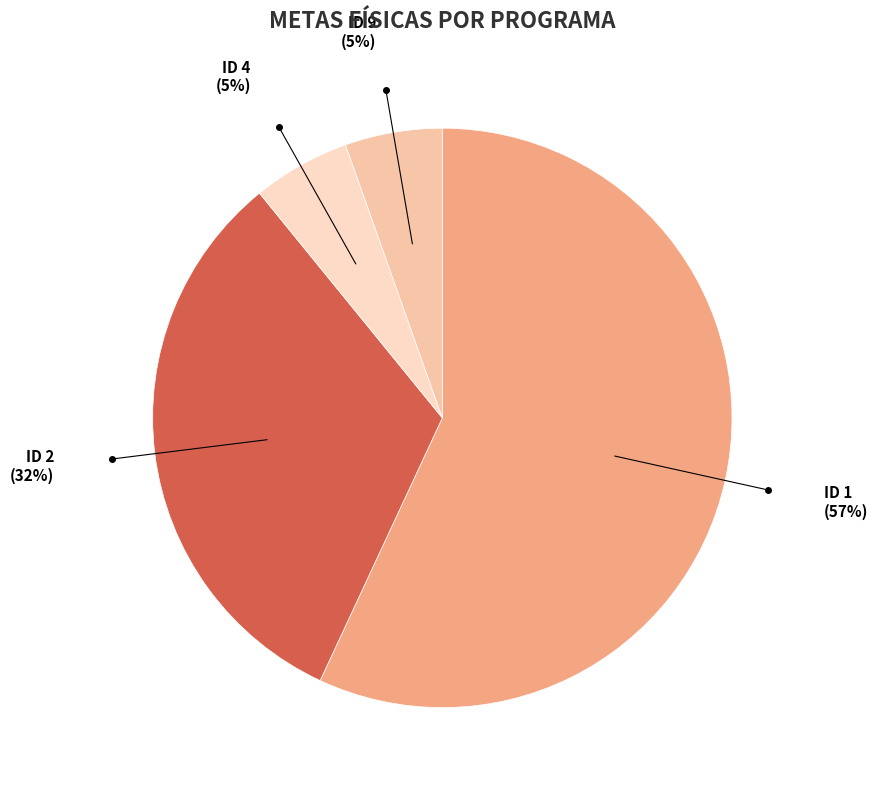

Do ID 4 and ID 9 together represent more than half of the pie?

No